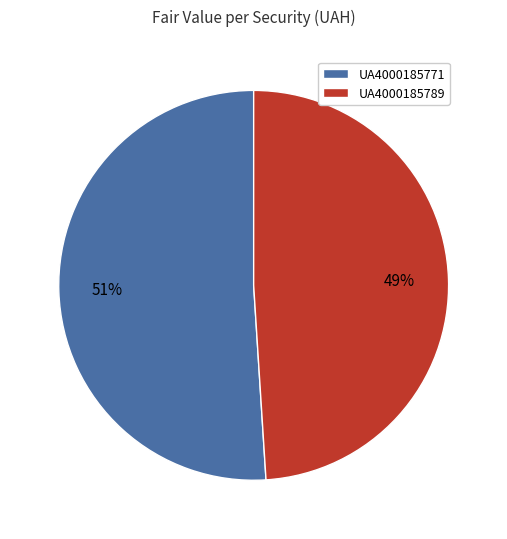

Do UA4000185771 and UA4000185789 together represent more than half of the pie?

Yes